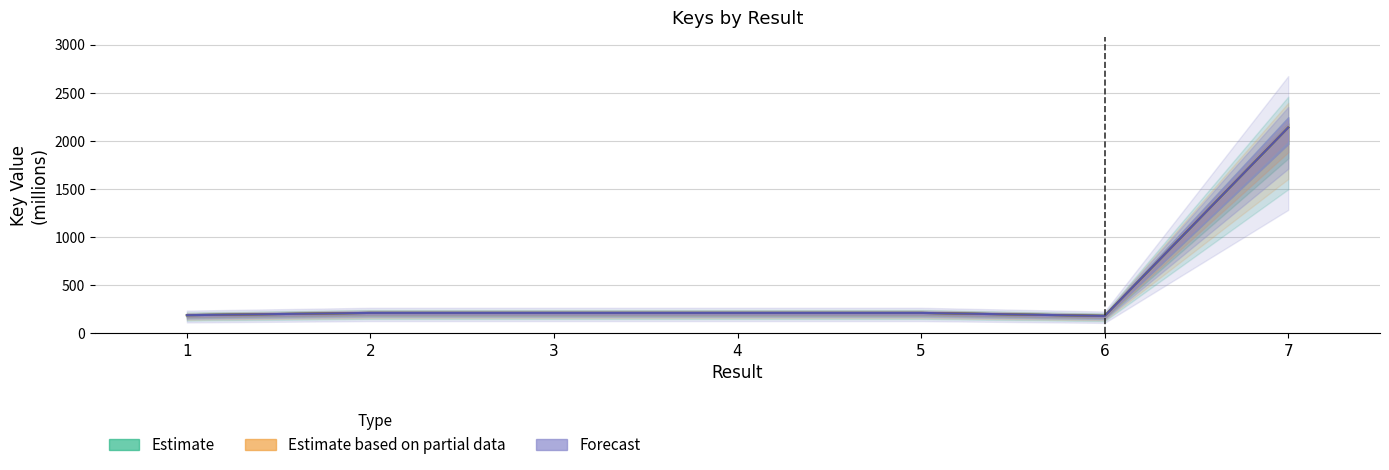

Which has a higher value, 5 or 2?

2